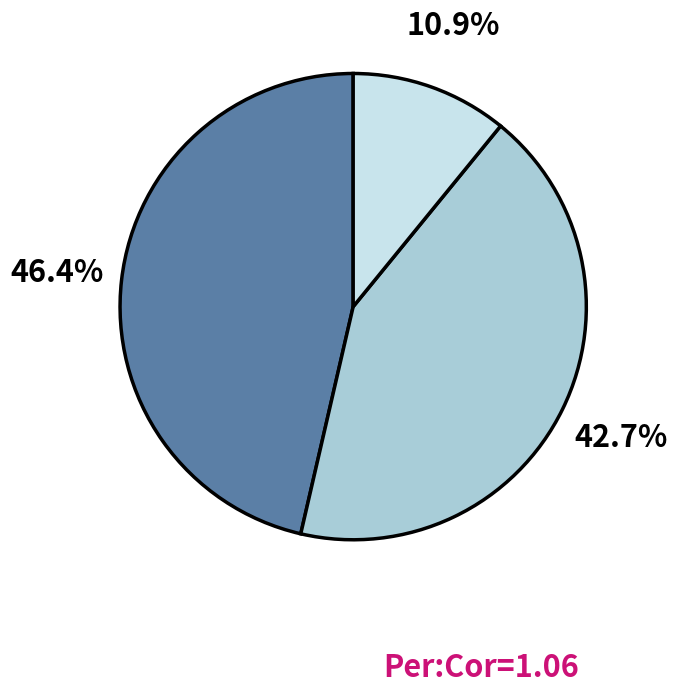

Is there a majority slice in this chart?

No